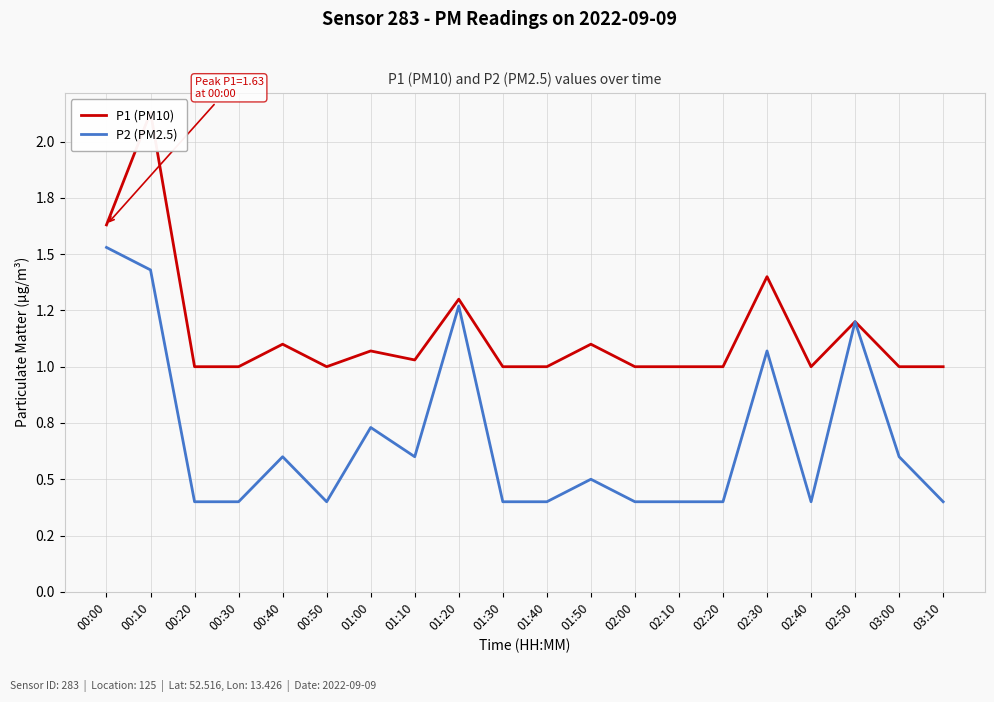

What is the minimum value shown in the chart?

0.4